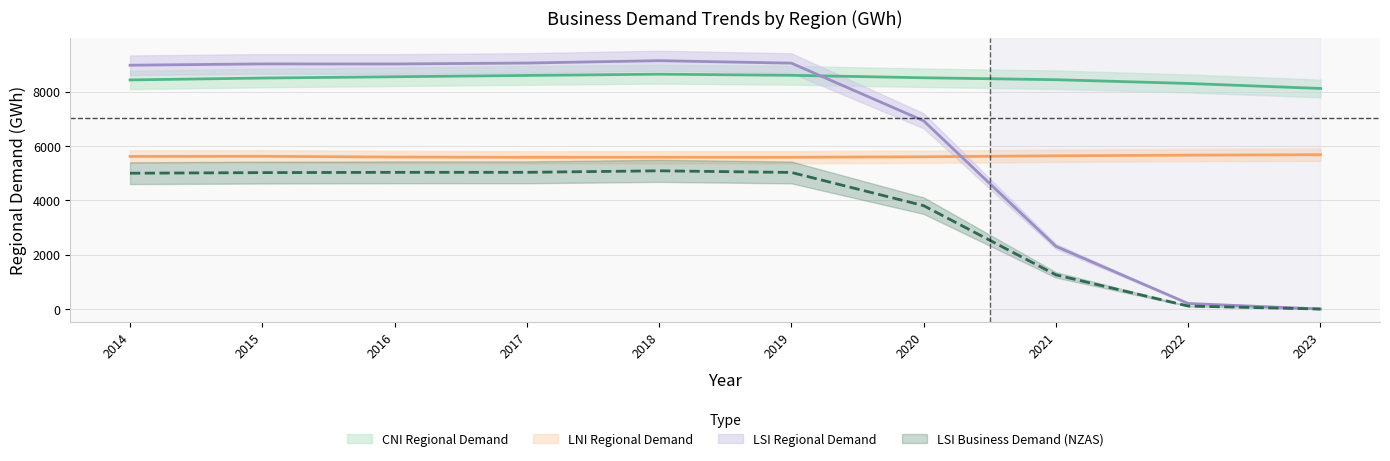

At which label does CNI Regional Demand first exceed 8526?

2015